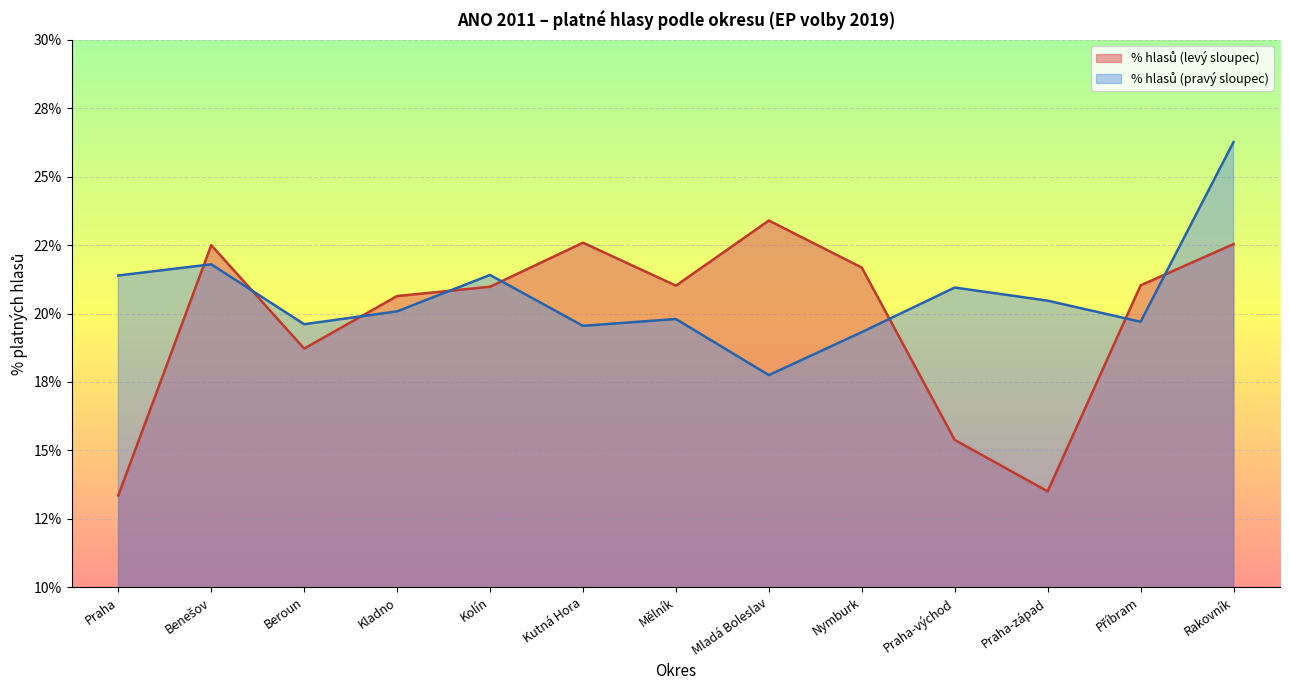

The value of % hlasů (pravý sloupec) at Mladá Boleslav is 17.8. True or false?

True